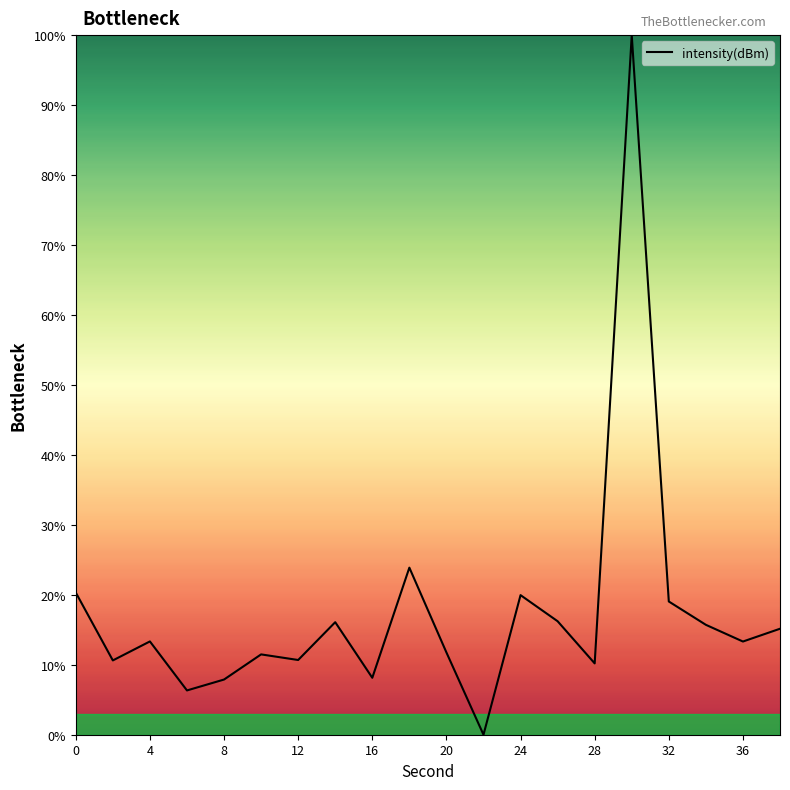

What is the difference between the maximum and minimum values?

100.0